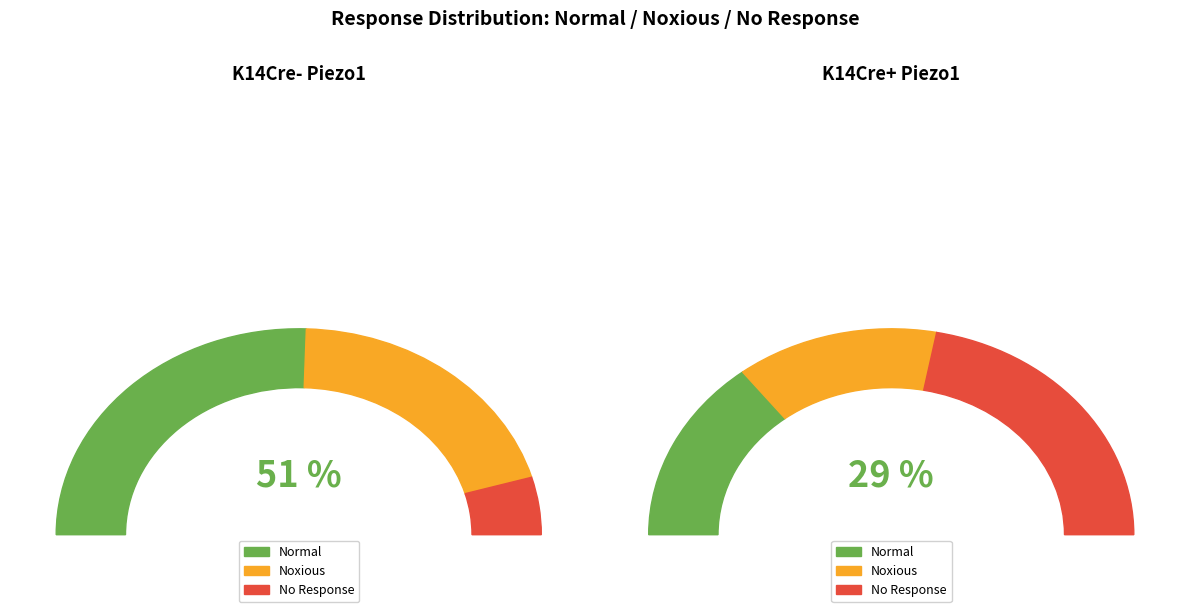

Is it true that K14Cre+ Piezo1 is 40% of the pie?

True